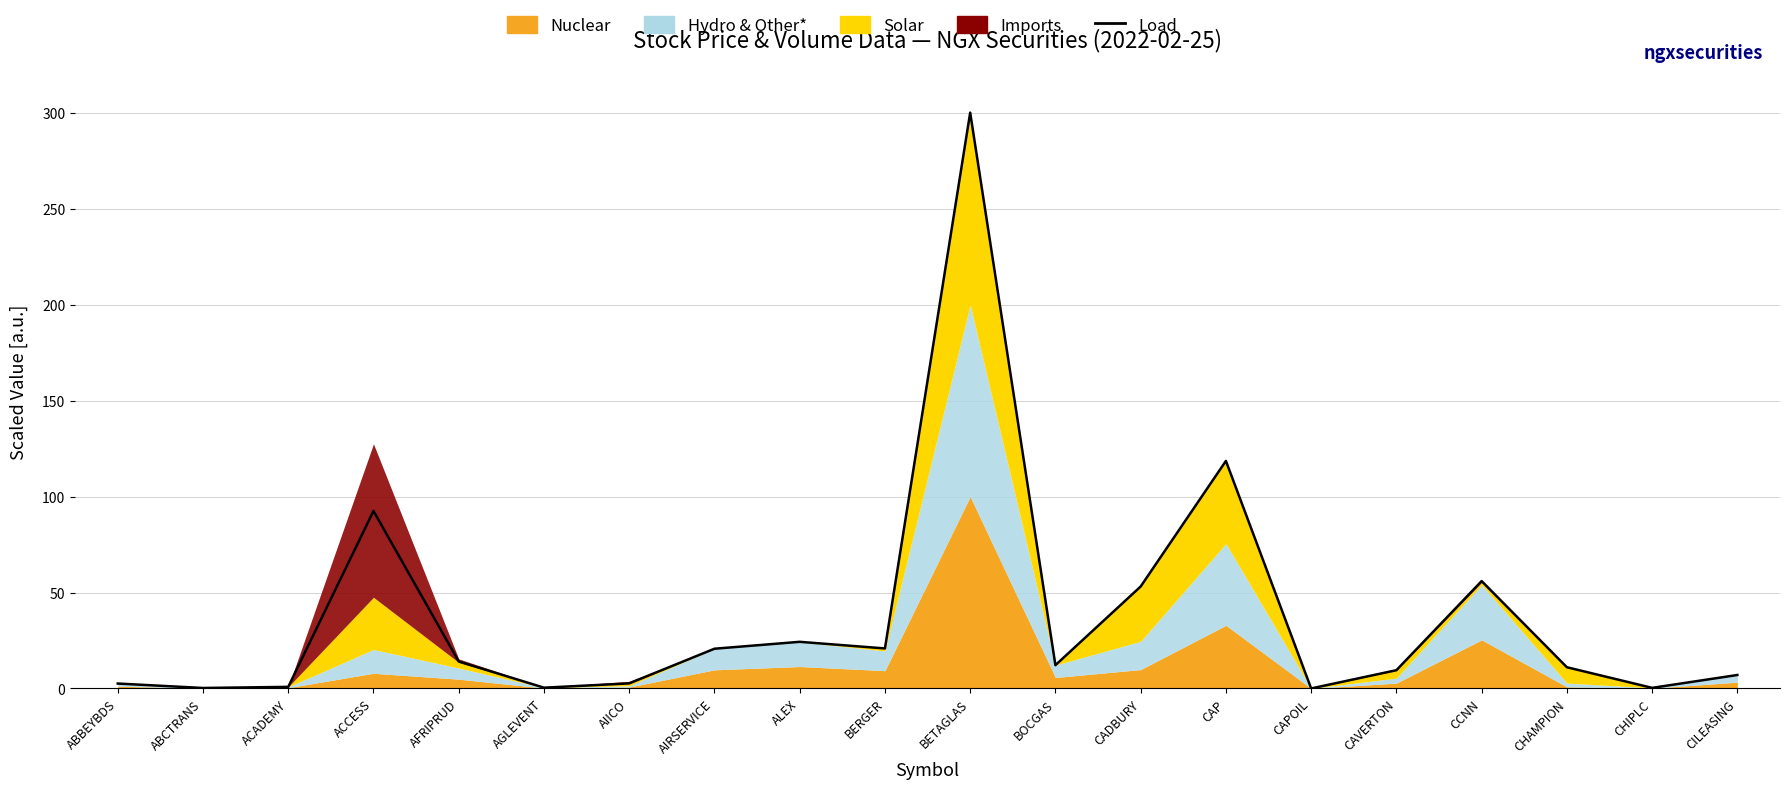

List the labels in order of value, smallest first.

CAPOIL, ABCTRANS, CHIPLC, AGLEVENT, ACADEMY, ABBEYBDS, AIICO, CILEASING, CAVERTON, CHAMPION, BOCGAS, AFRIPRUD, AIRSERVICE, BERGER, ALEX, CADBURY, CCNN, ACCESS, CAP, BETAGLAS